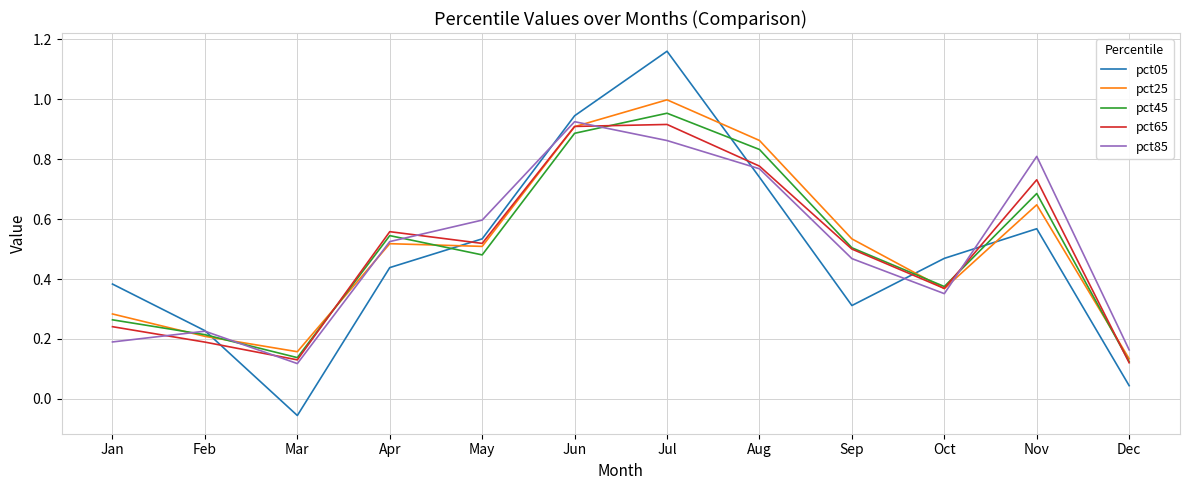

True or false: pct65 has a value of 0.0 at Mar.

False